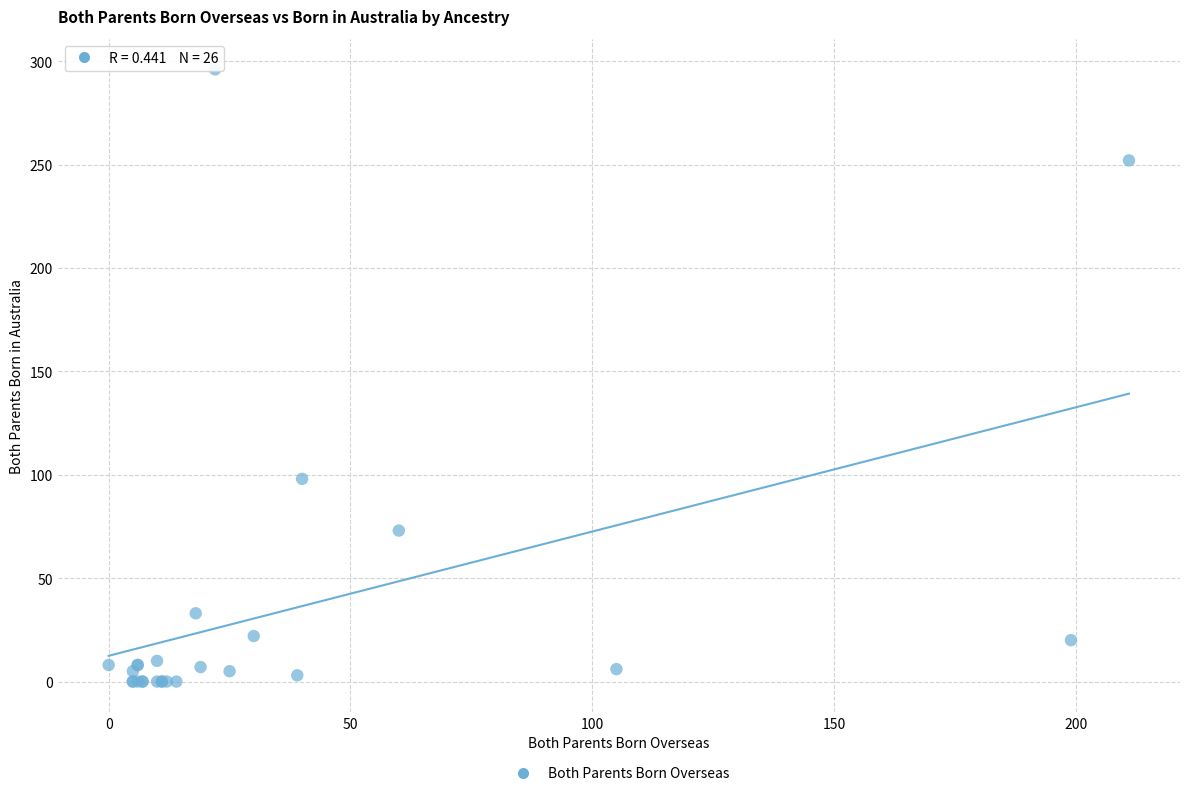

What Y value in the scatter plot is closest to 148?

98